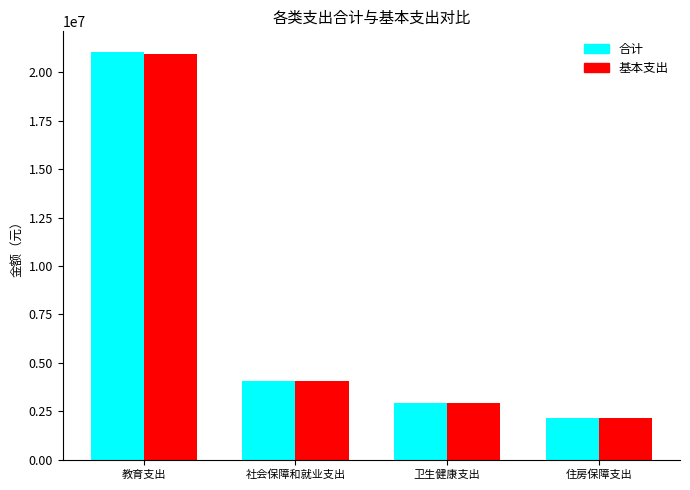

At which label does 合计 reach its peak?

教育支出